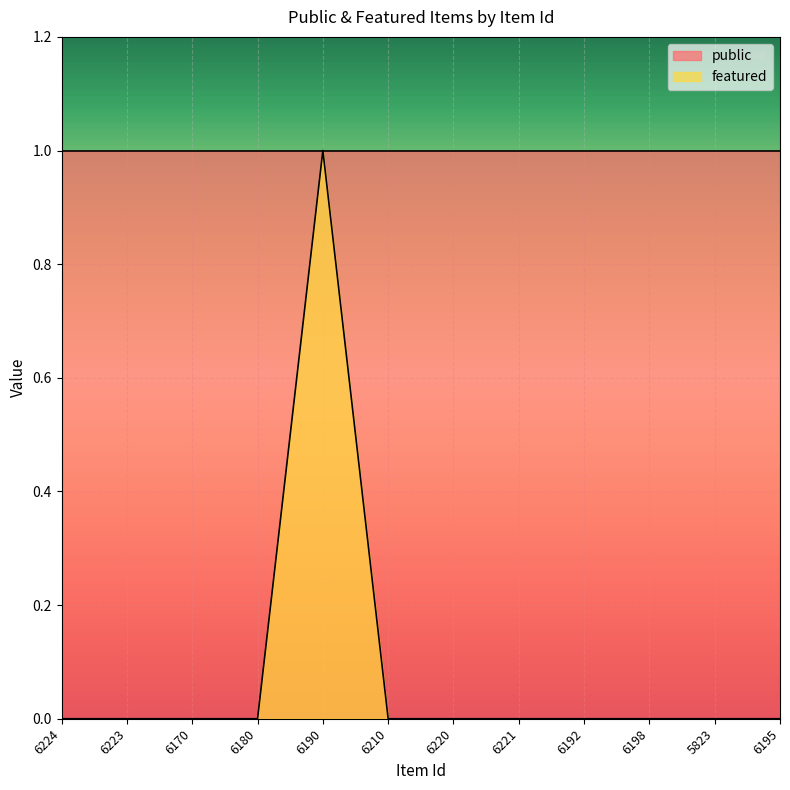

What is the maximum value shown in the chart?

1